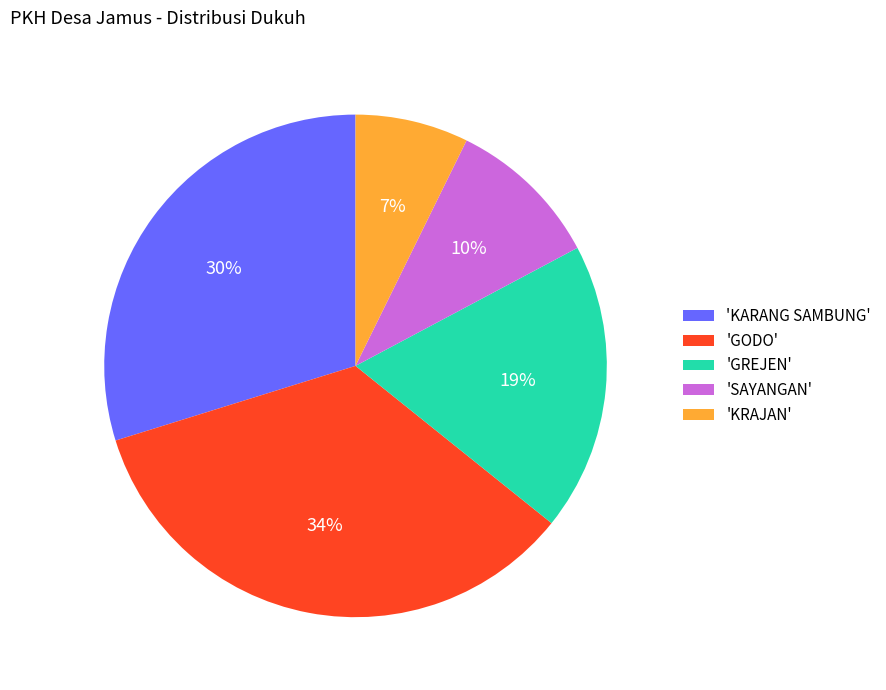

True or false: 'KRAJAN' accounts for 7% of the total.

True